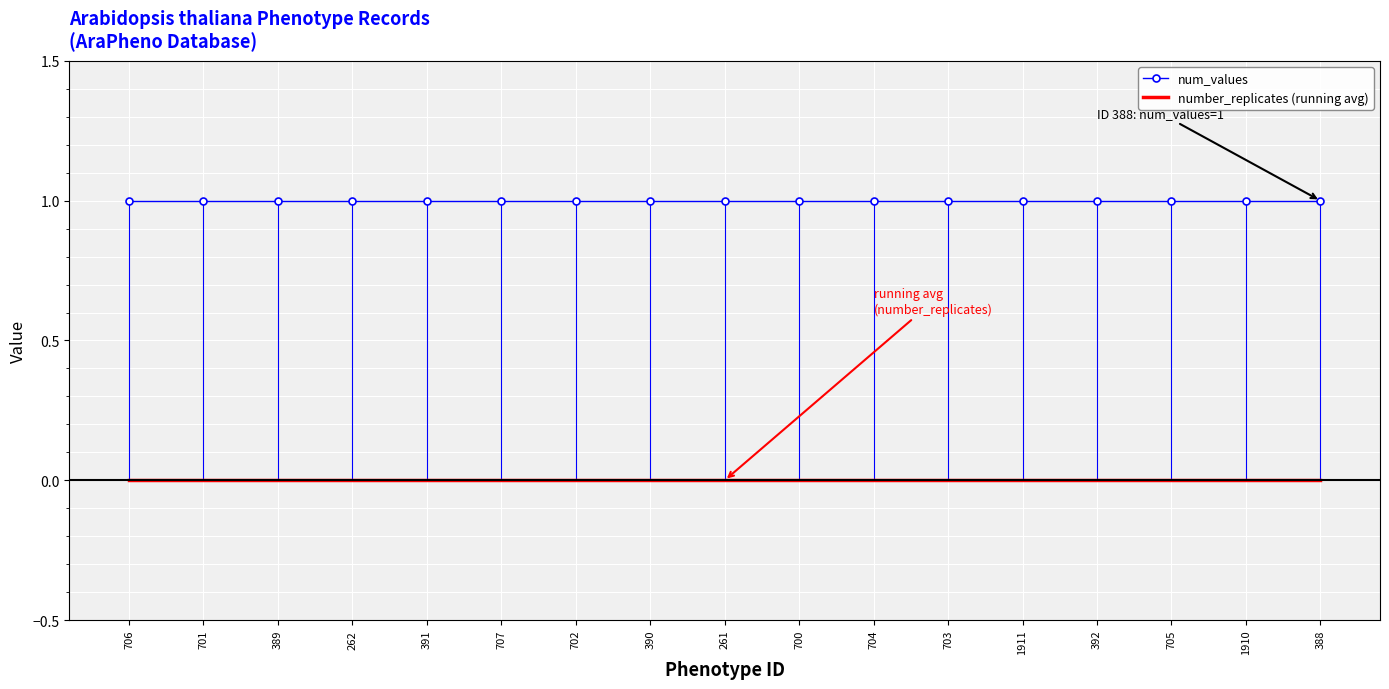

List the series in order of their overall mean, highest first.

num_values, number_replicates (running avg)